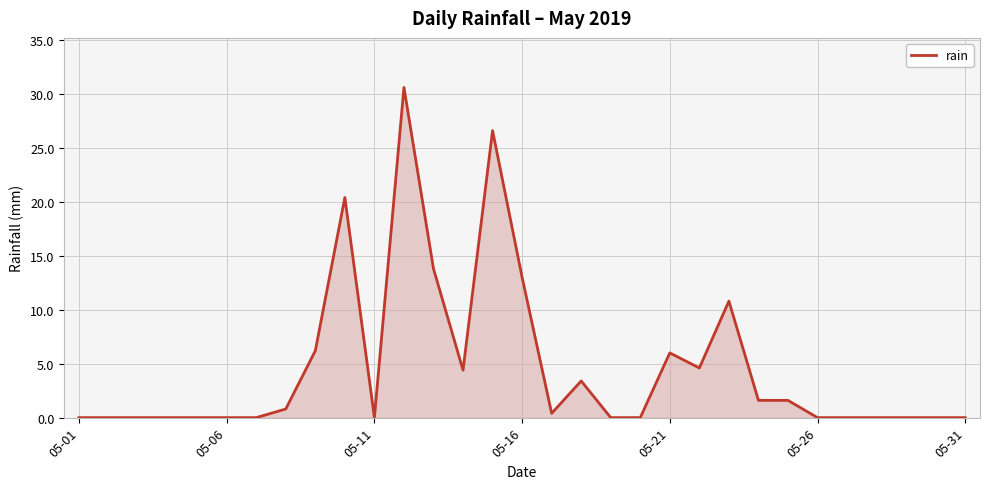

What is the difference between the maximum and minimum values?

30.6